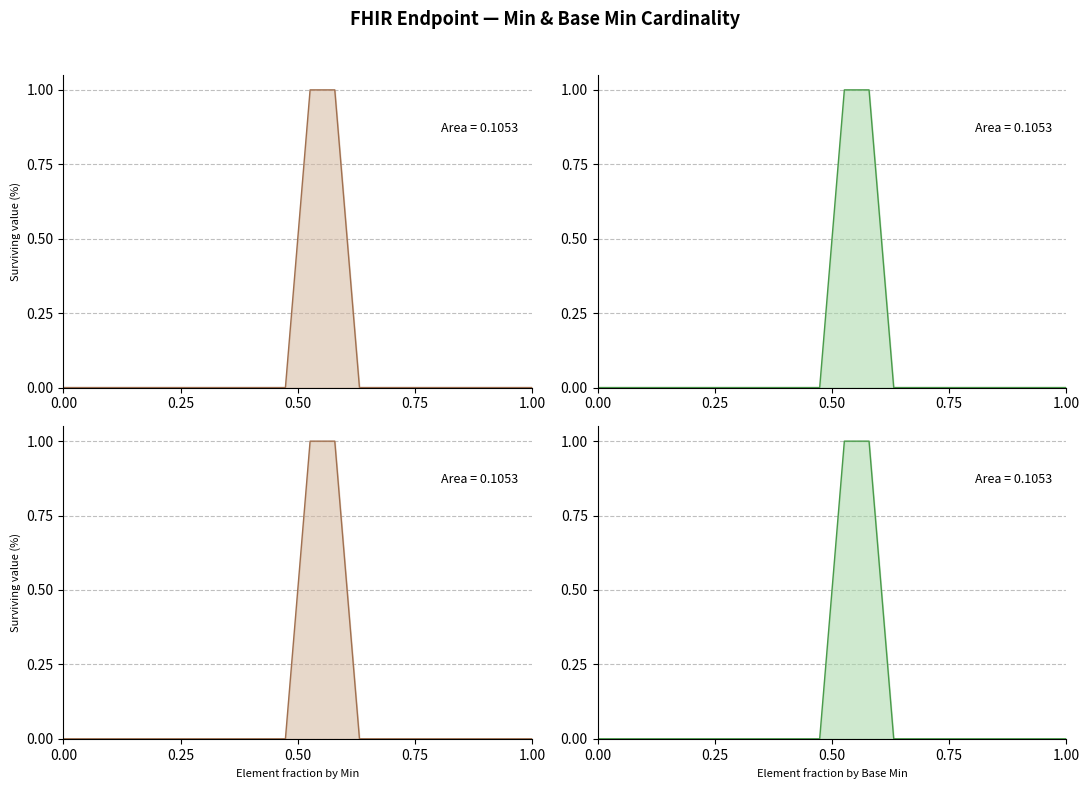

What is the label of the 15th point from the right?

1.00